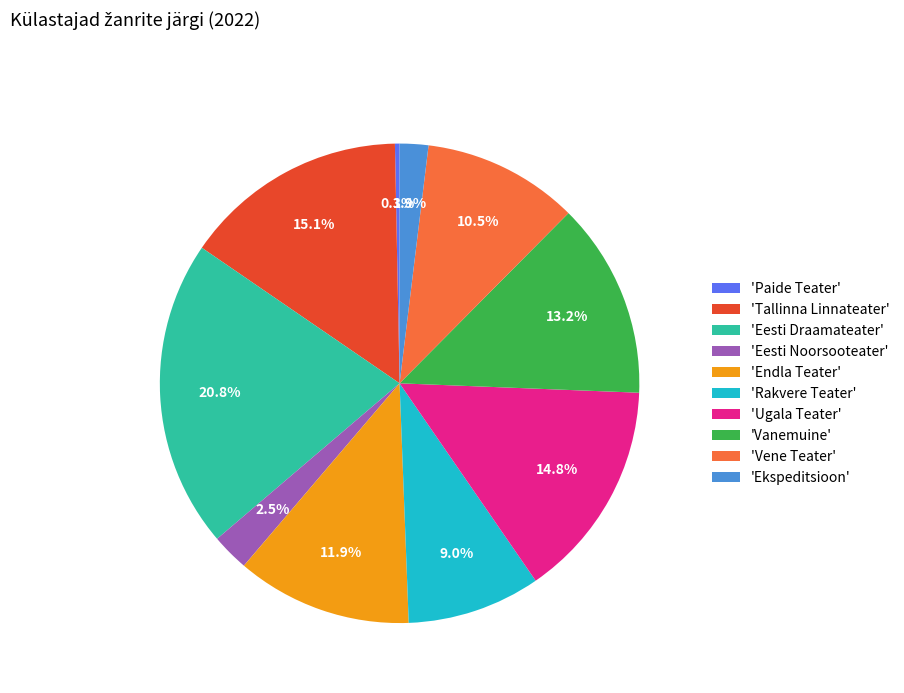

Between 'Ugala Teater' and 'Vanemuine', which is larger?

'Ugala Teater'